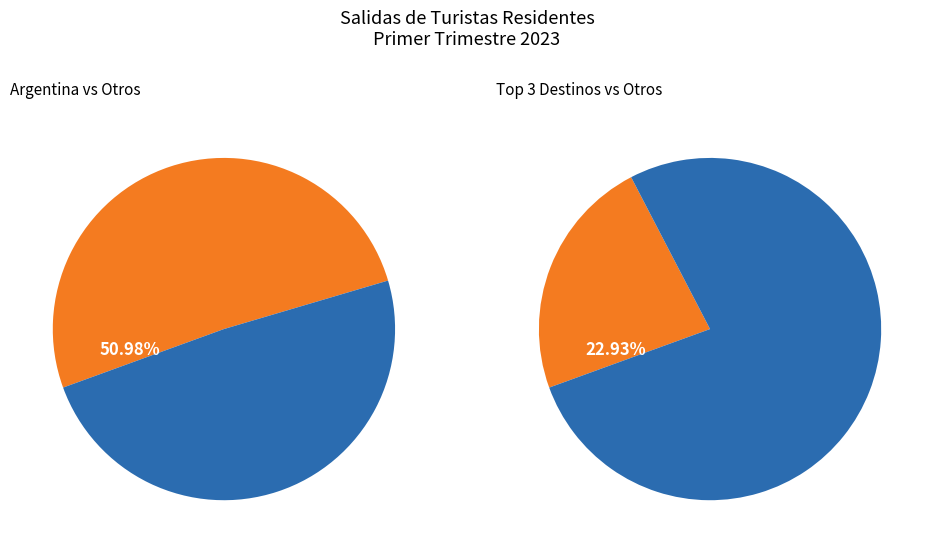

Combined, do ARGENTINA and BRASIL account for over 50%?

Yes